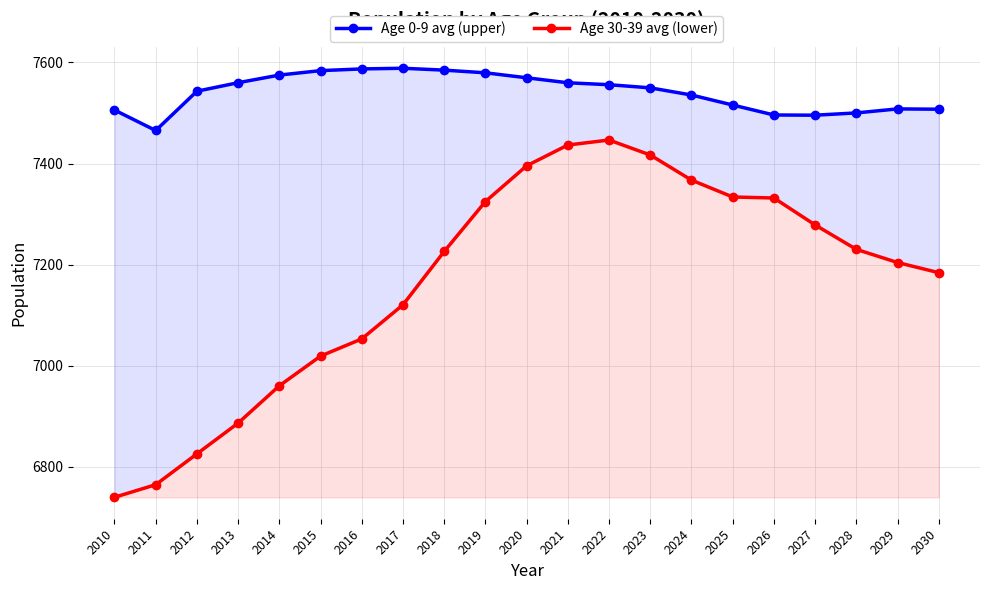

Where does the Age 0-9 avg (upper) series first go above 7549?

2013